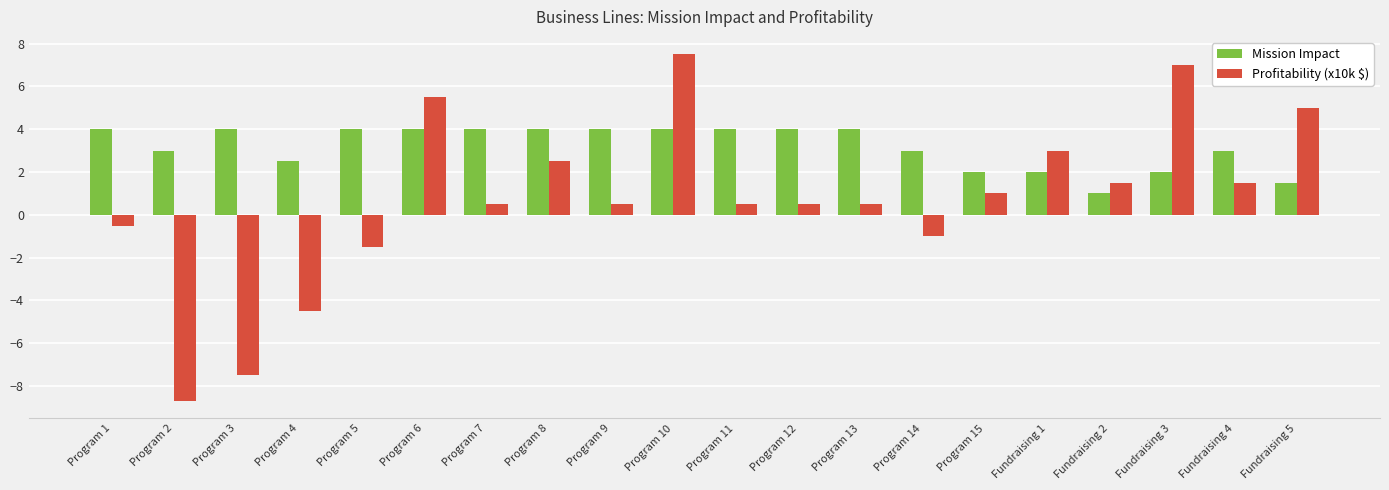

At which category is the sum across all series the highest?

Program 10